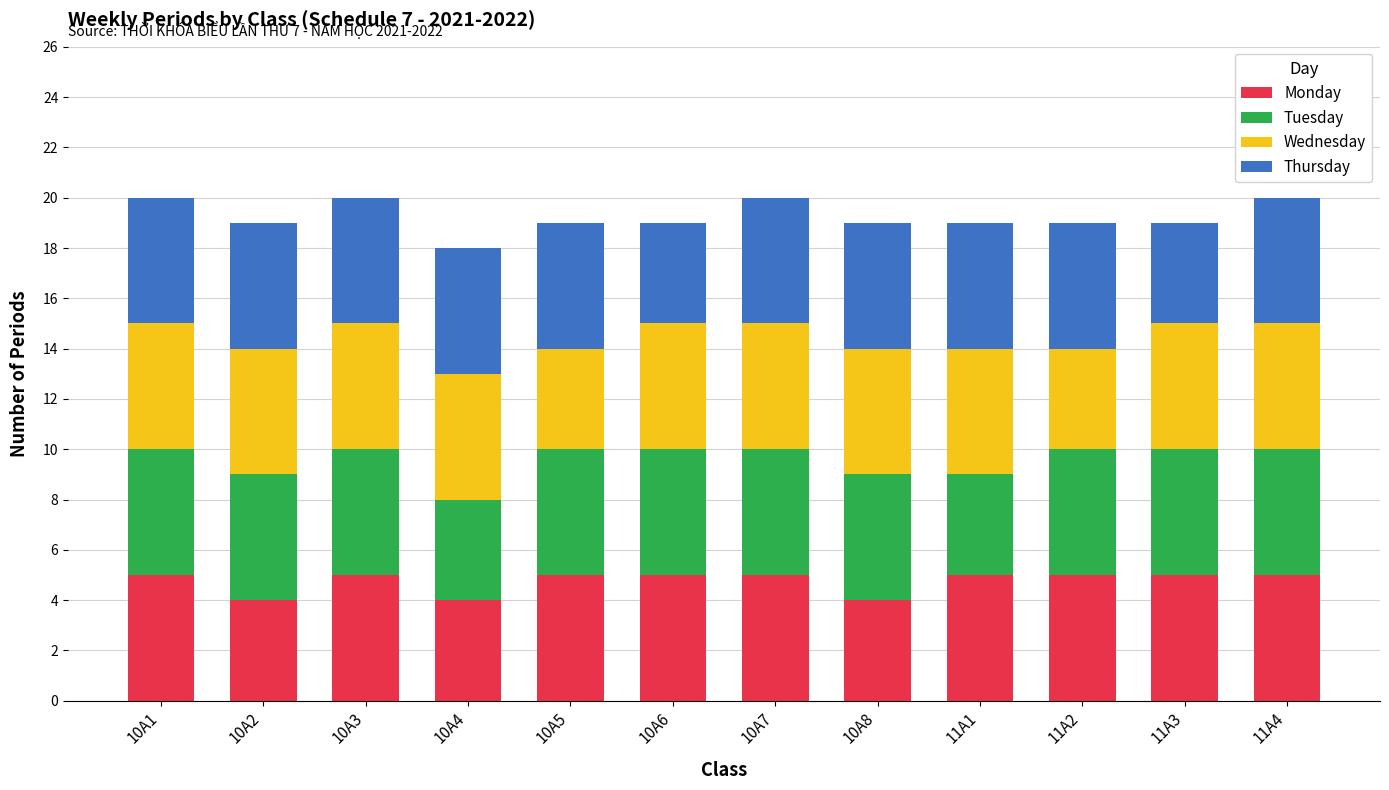

What is the total value across all series at 10A2?

19